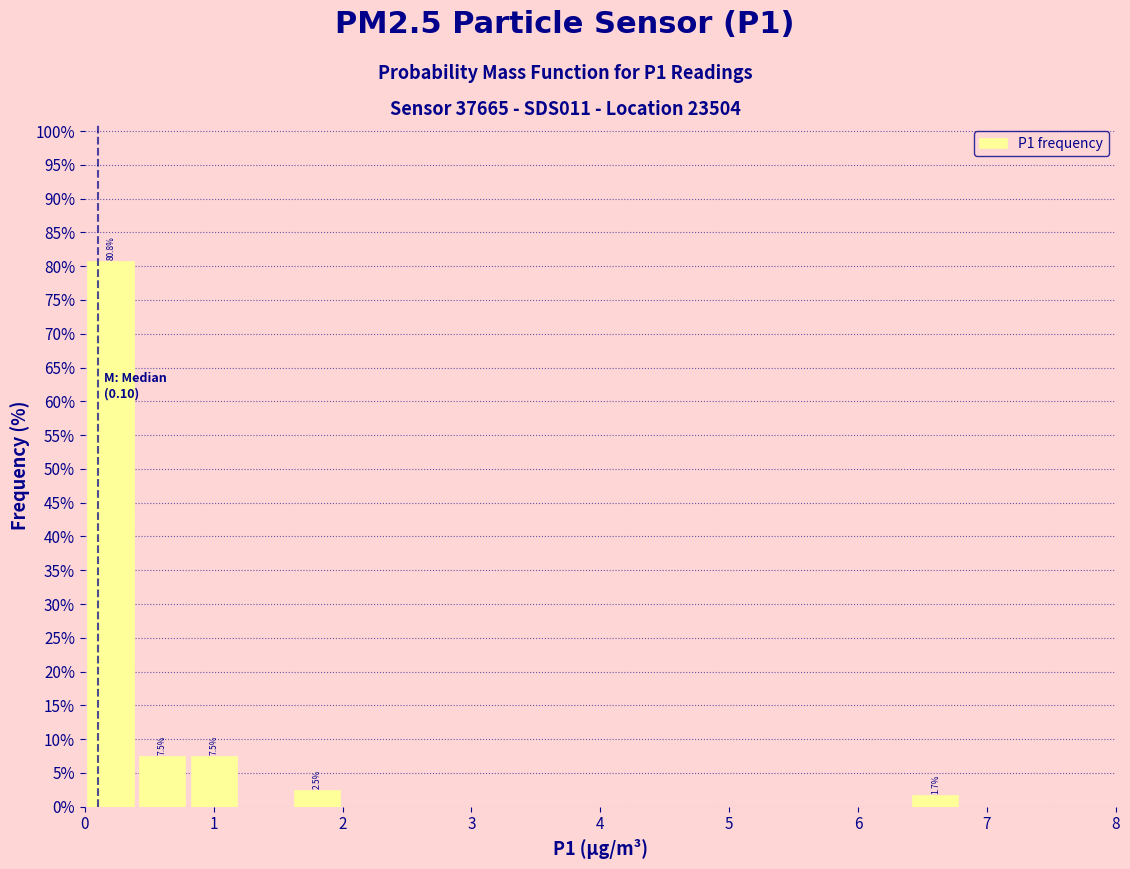

Which range on the x-axis has the tallest bar?

0.0 to 0.4